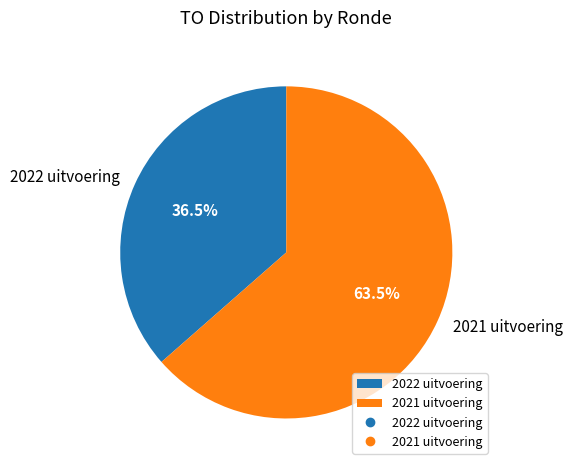

To the nearest percent, what is the average slice percentage?

50%